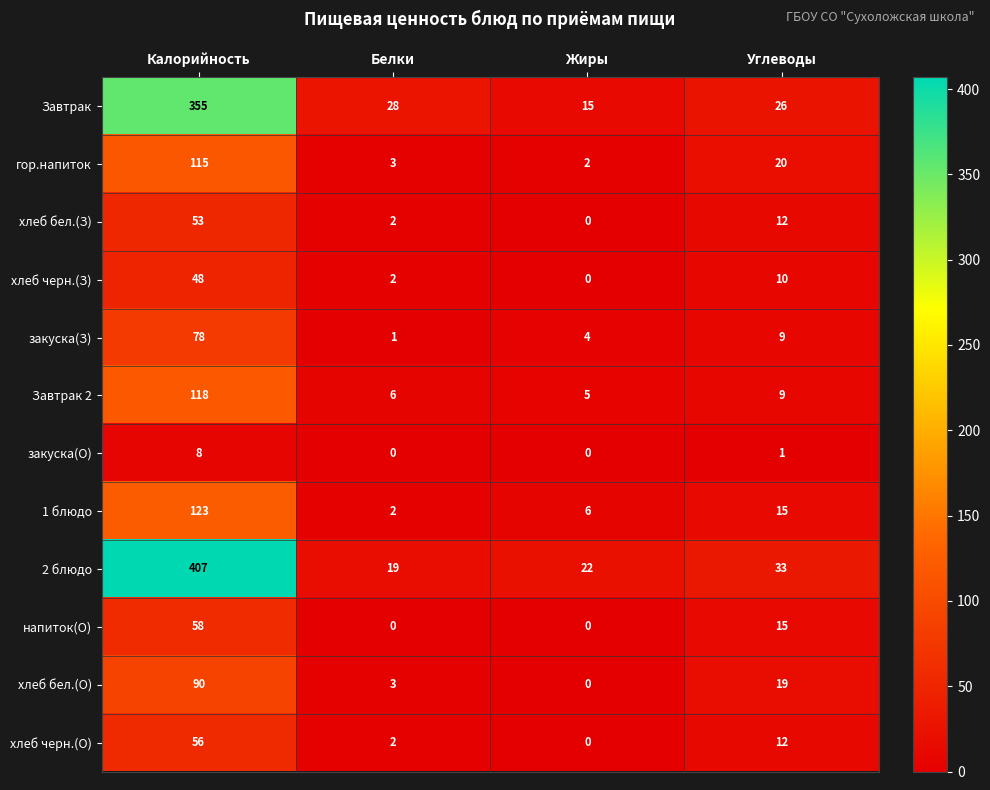

Is it true that гор.напиток equals 20 at Углеводы?

True